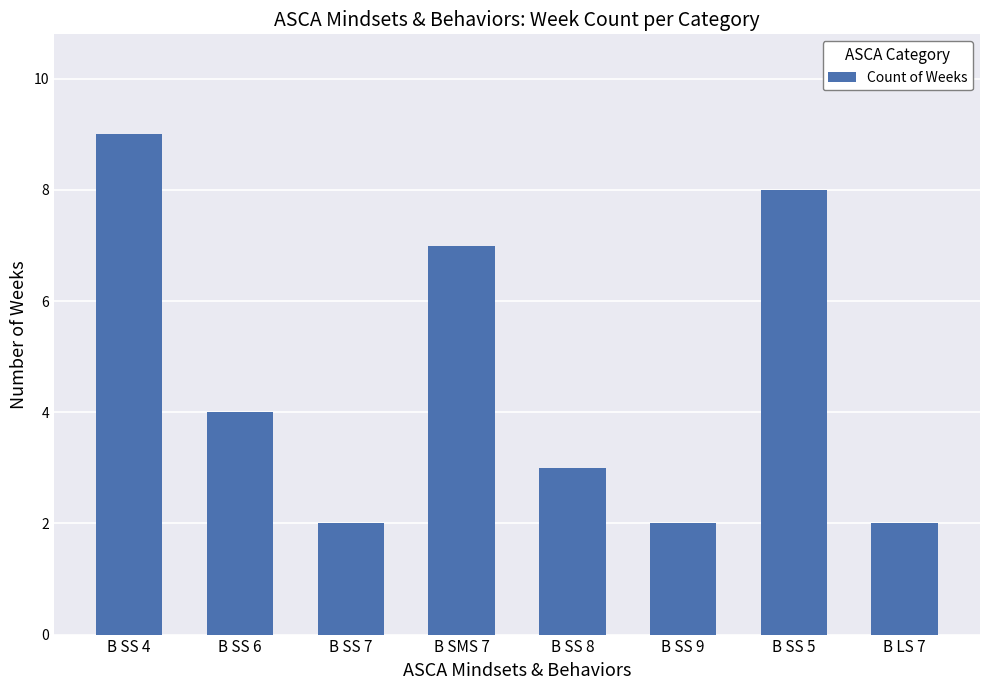

How many bars are there in total?

8